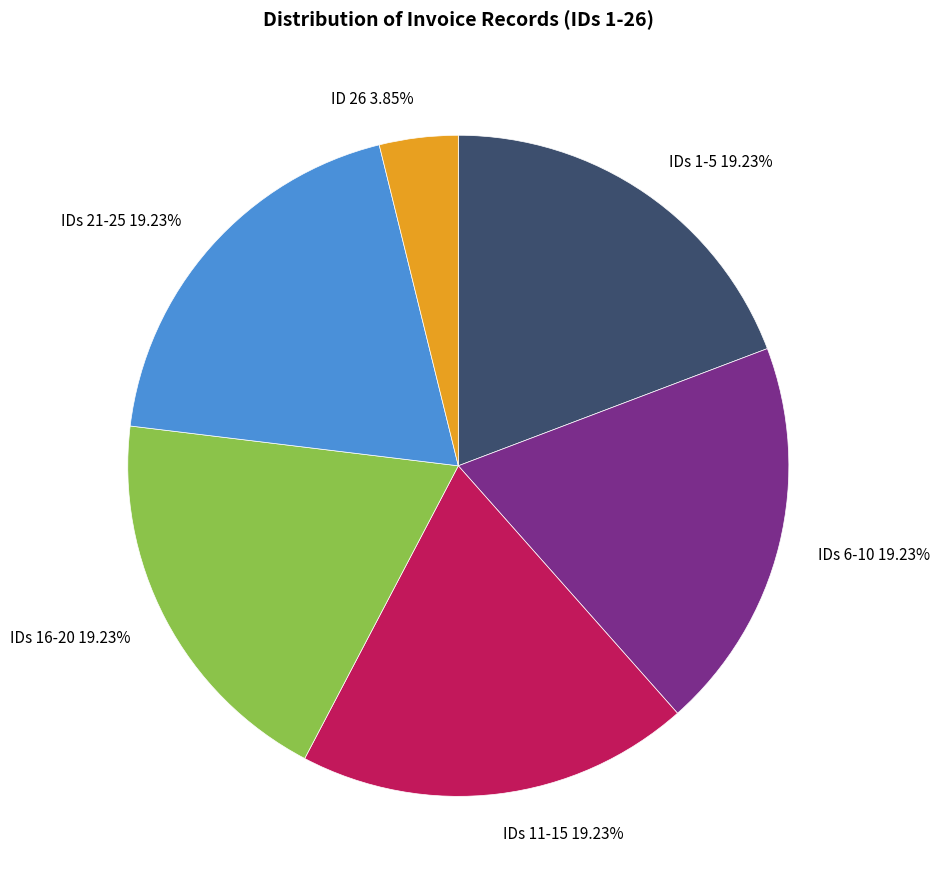

Is the sum of IDs 6-10 19.23% and IDs 11-15 19.23% greater than half?

No